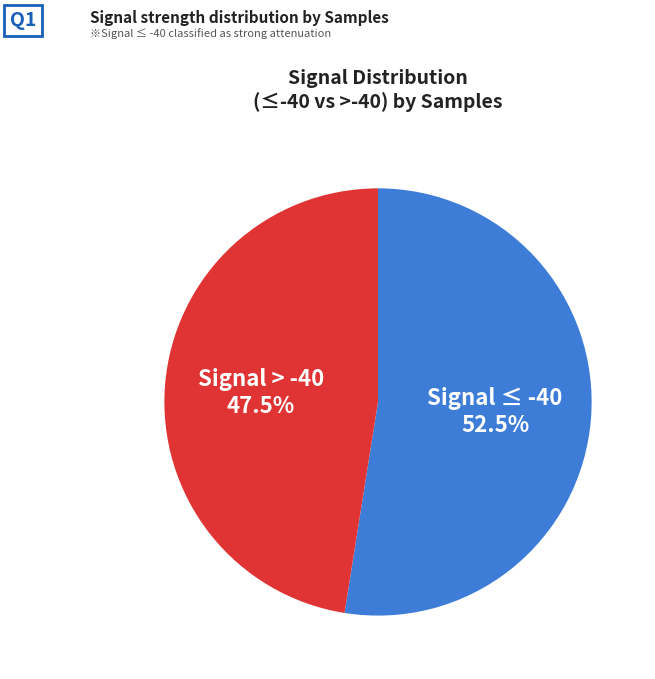

Does any single category account for the majority?

Yes